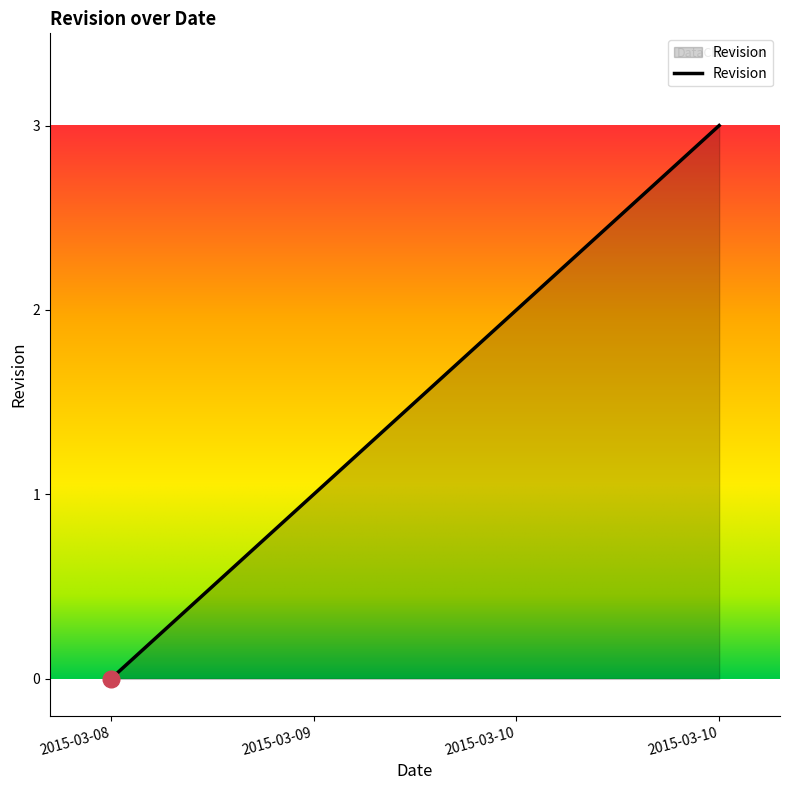

Reading left to right, what are all the values shown in this chart?

0	1	2	3